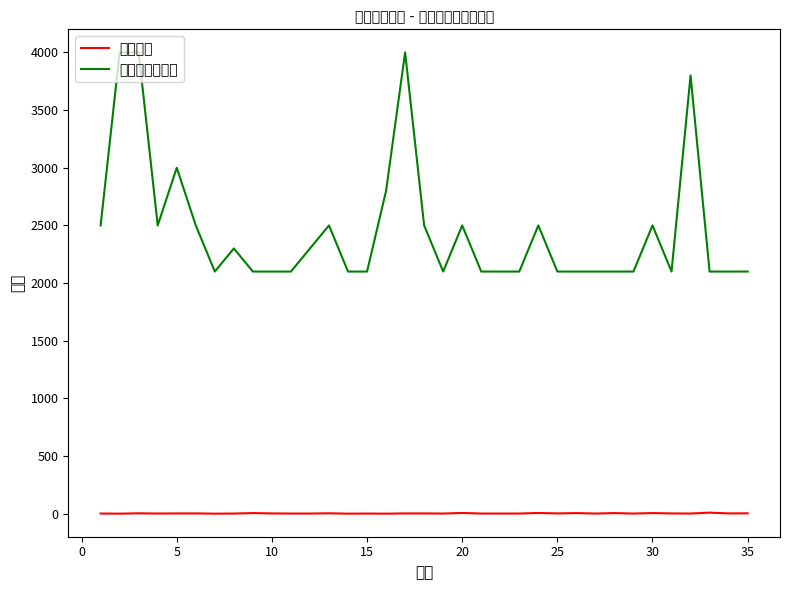

Where is 救助金额（元） nearest to the value 3050?

5